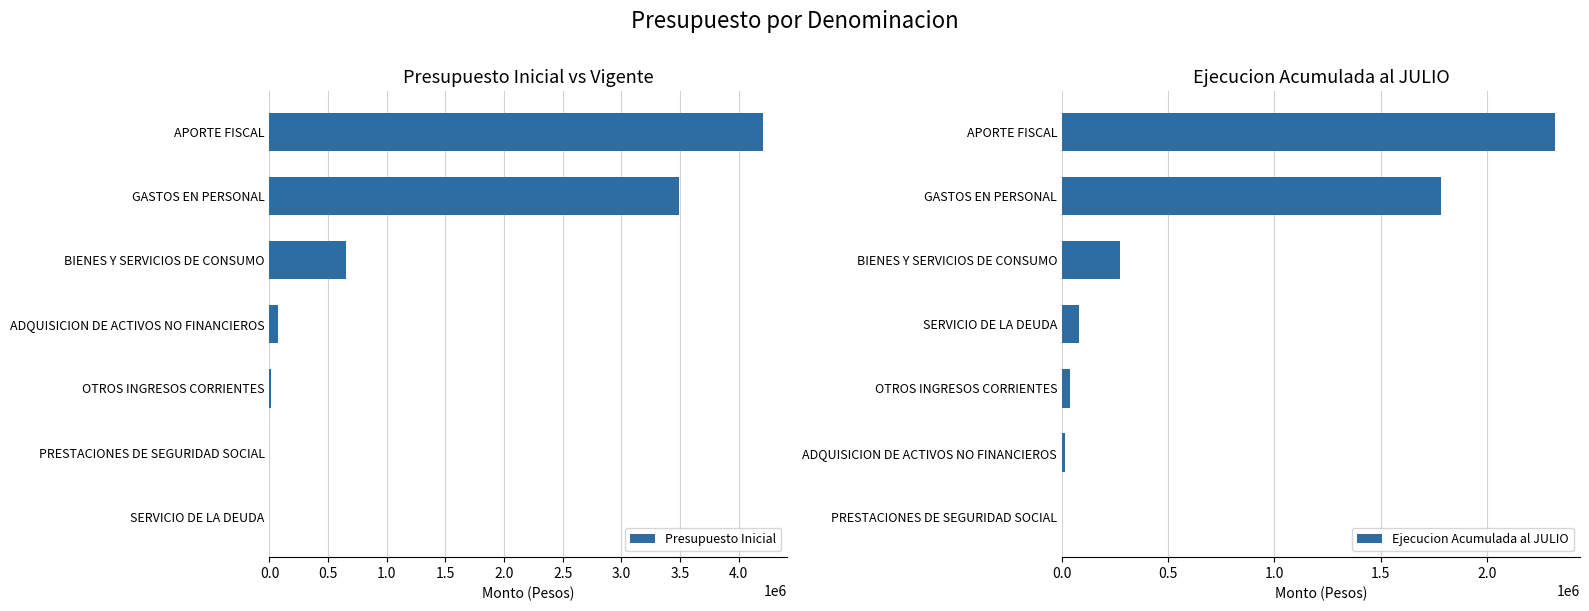

What is the difference between the maximum and minimum values in the Presupuesto Inicial series?

4204521